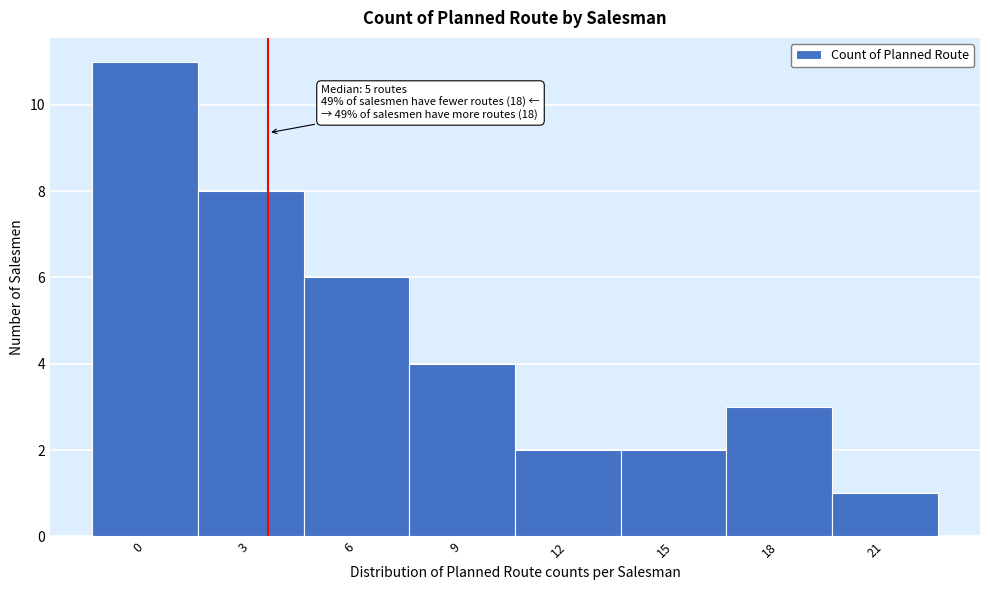

Reading left to right, list all the values displayed in this chart.

11	8	6	4	2	2	3	1